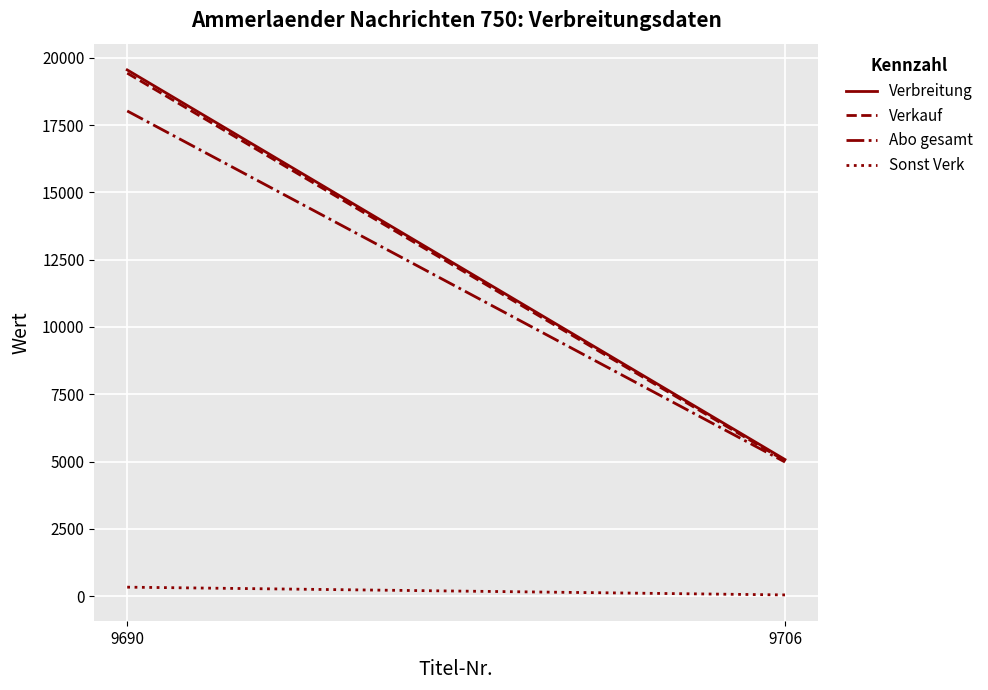

What is the spread (max minus min) of values at 9690?

19215